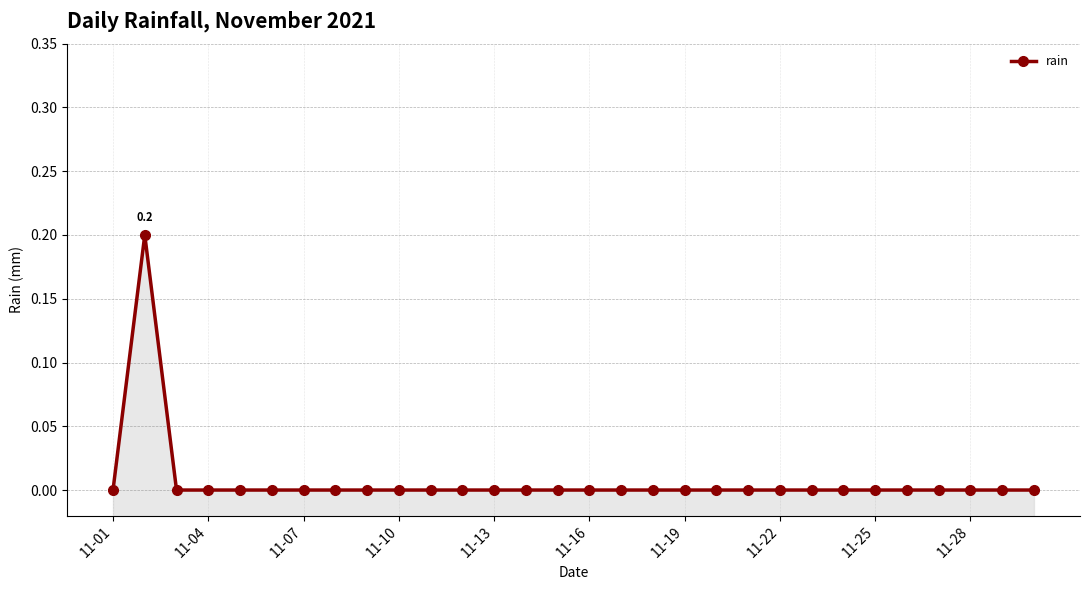

How many distinct data groups are displayed?

1